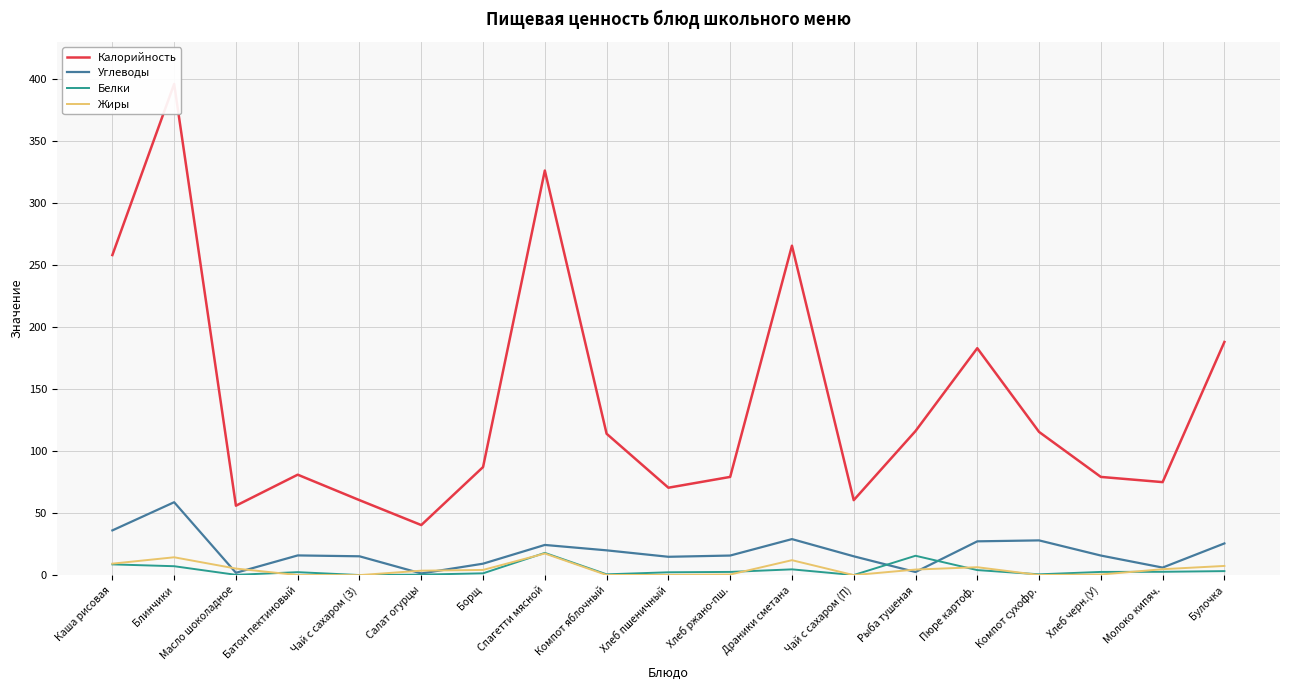

Which series has the largest total across all categories?

Калорийность